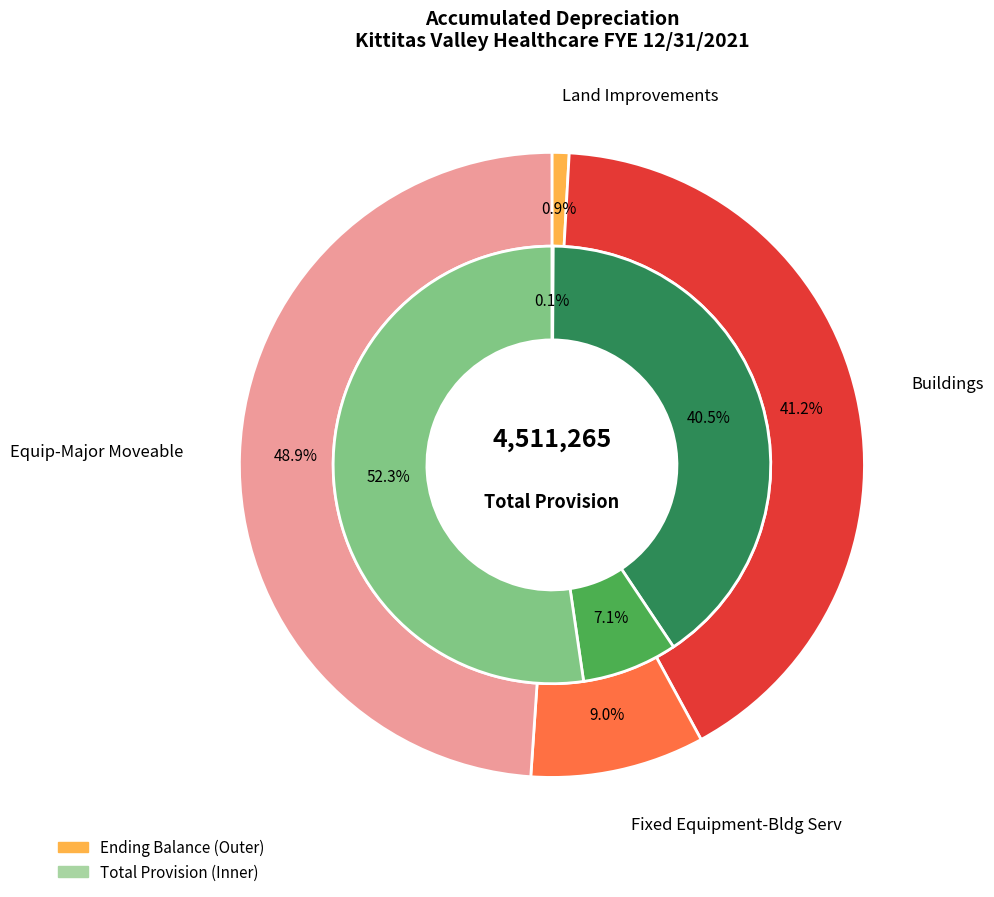

To the nearest percent, what percentage of the pie is Fixed Equipment-Bldg Serv?

7%